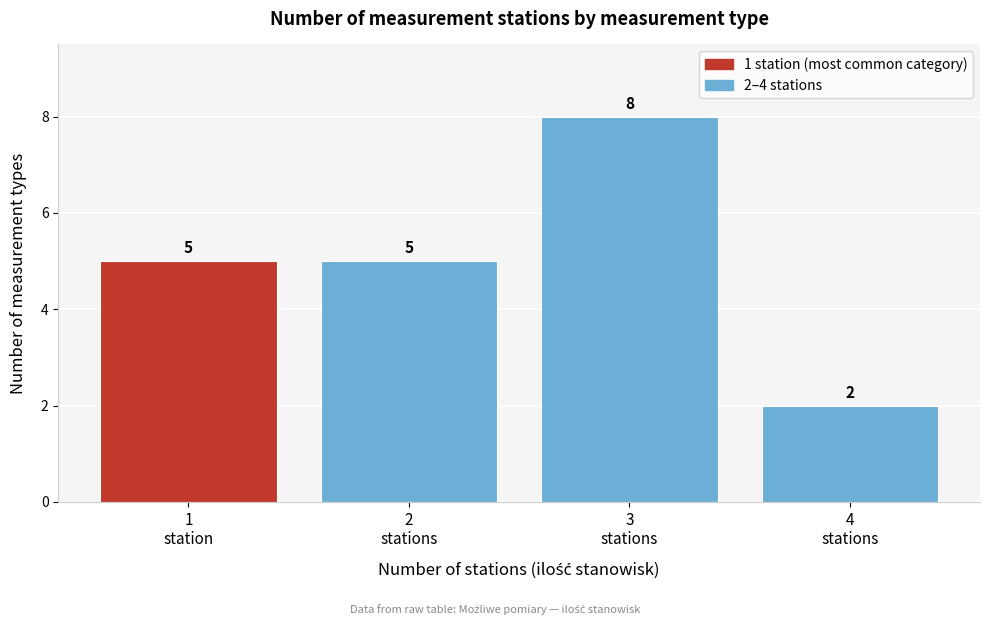

Reading left to right, what are all the values shown in this chart?

5	5	8	2